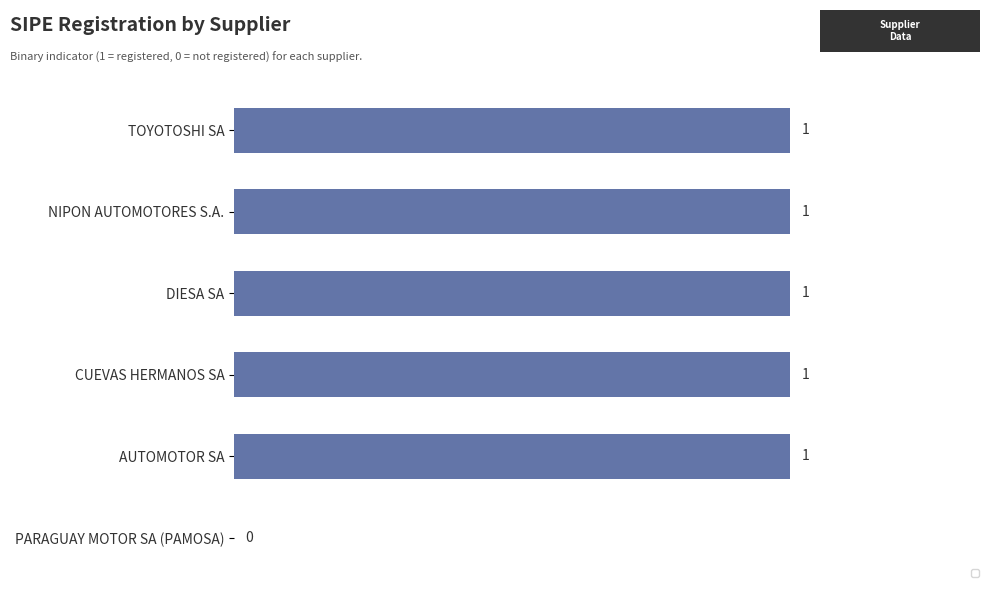

At which label is the value closest to 0?

PARAGUAY MOTOR SA (PAMOSA)